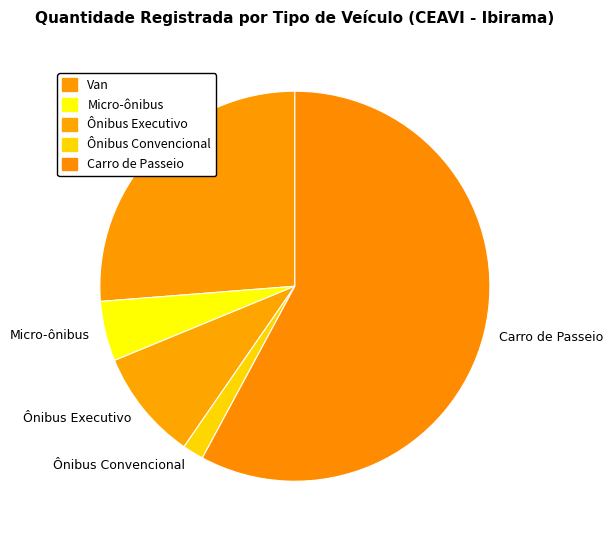

How many segments does this pie chart have?

5